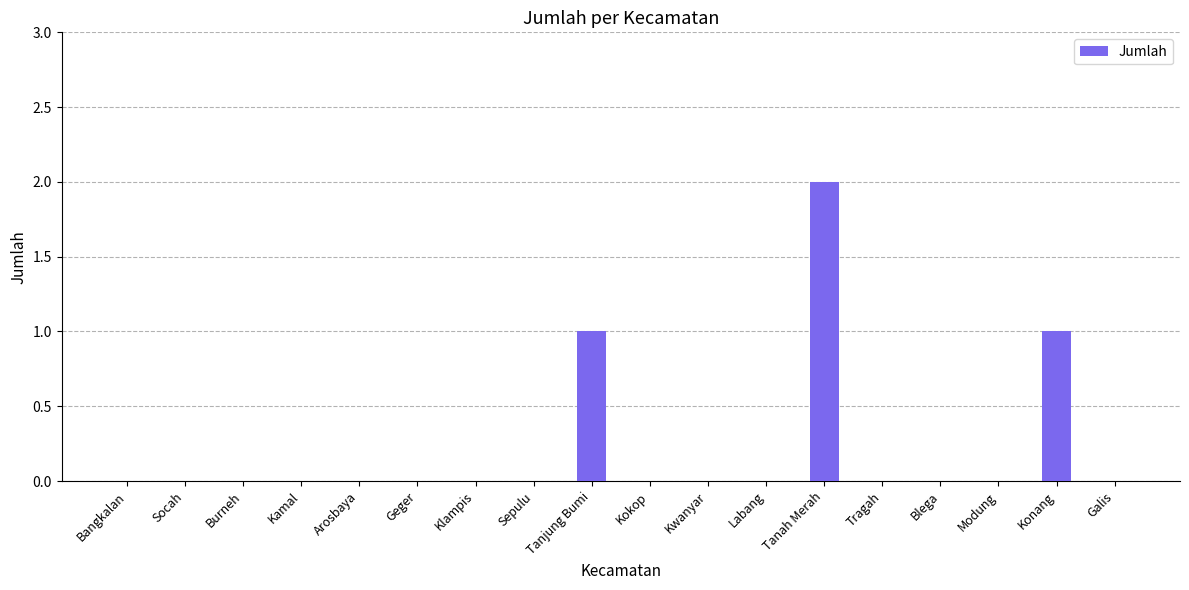

What is the change in value from Kamal to Konang?

+1